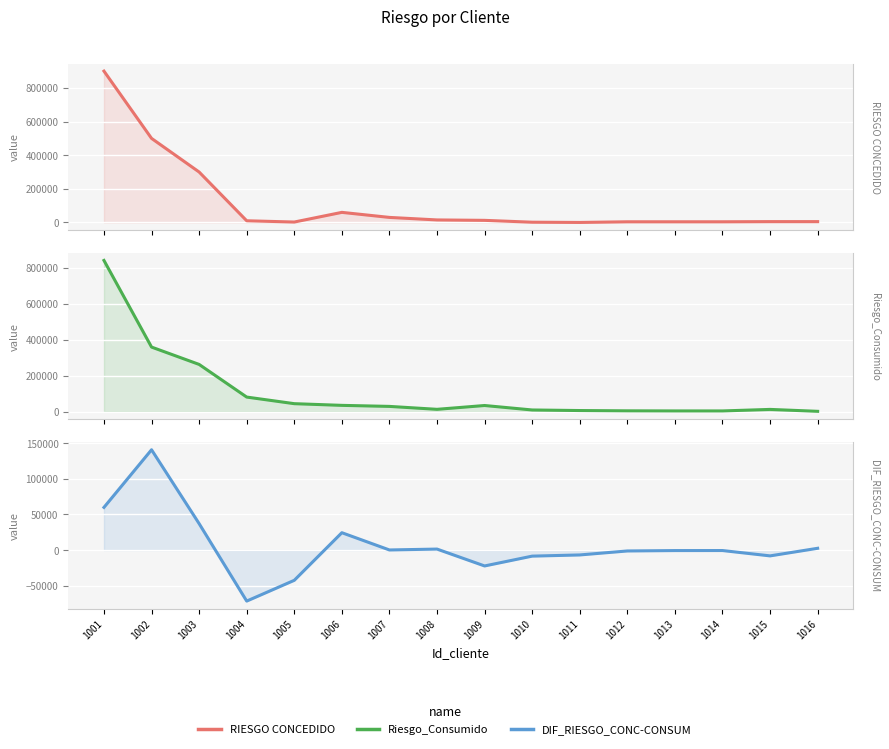

The value of Riesgo_Consumido at 1010 is 9966.5. True or false?

True